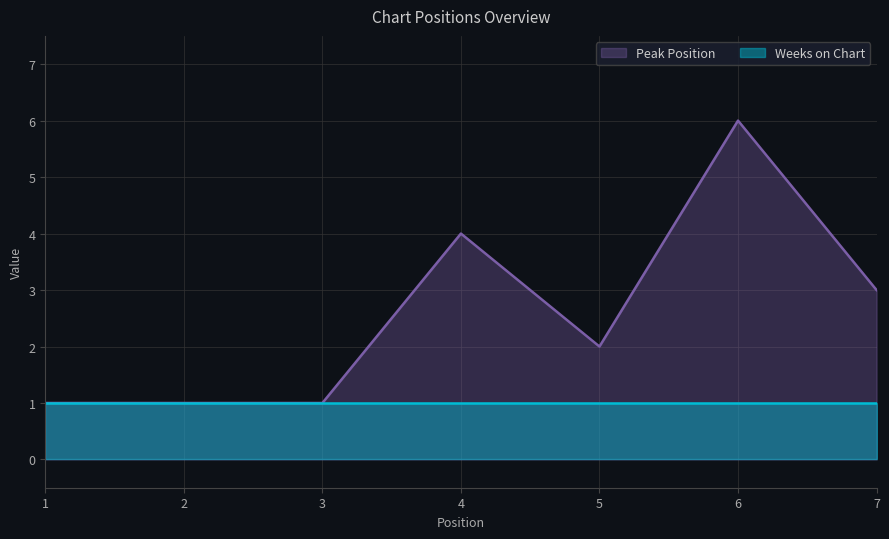

Where is the first local maximum?

4